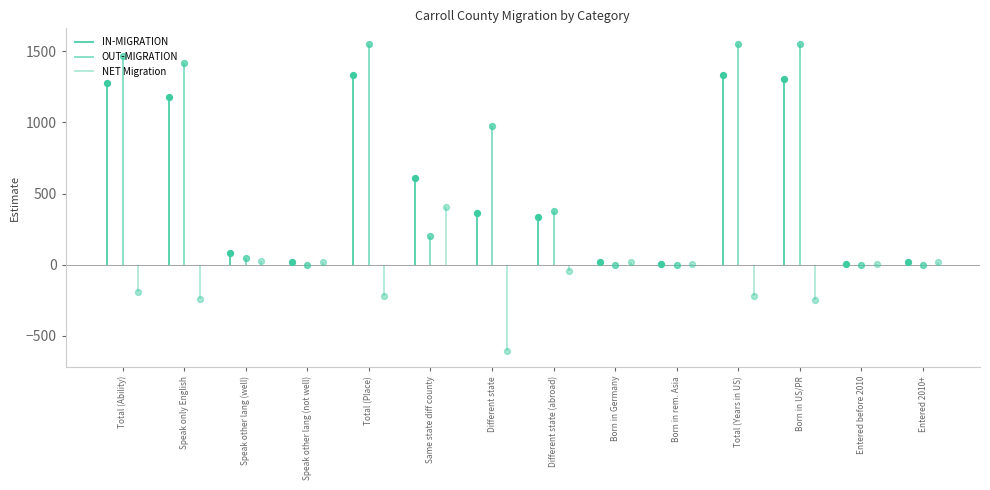

What are all the series names shown in the legend?

in_migration, out_migration, net_migration